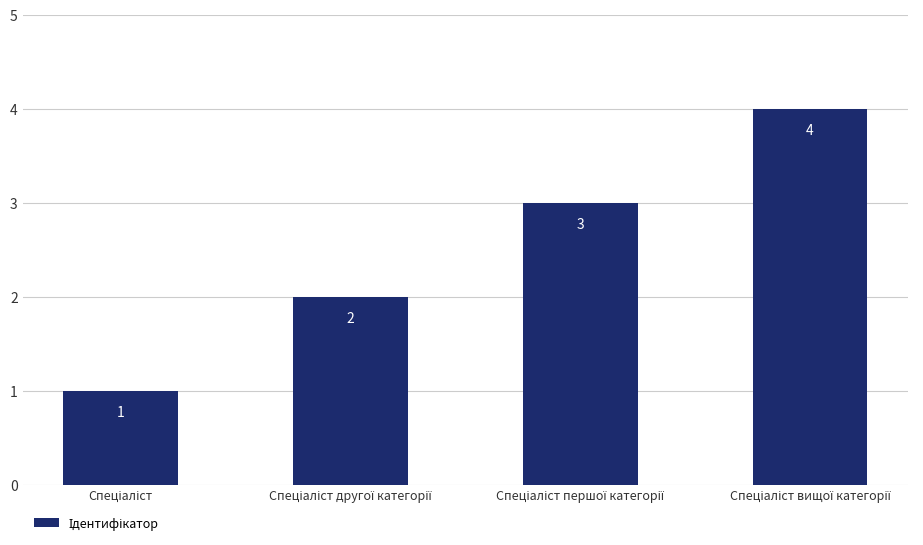

Count the values in the range 2 to 4.

3